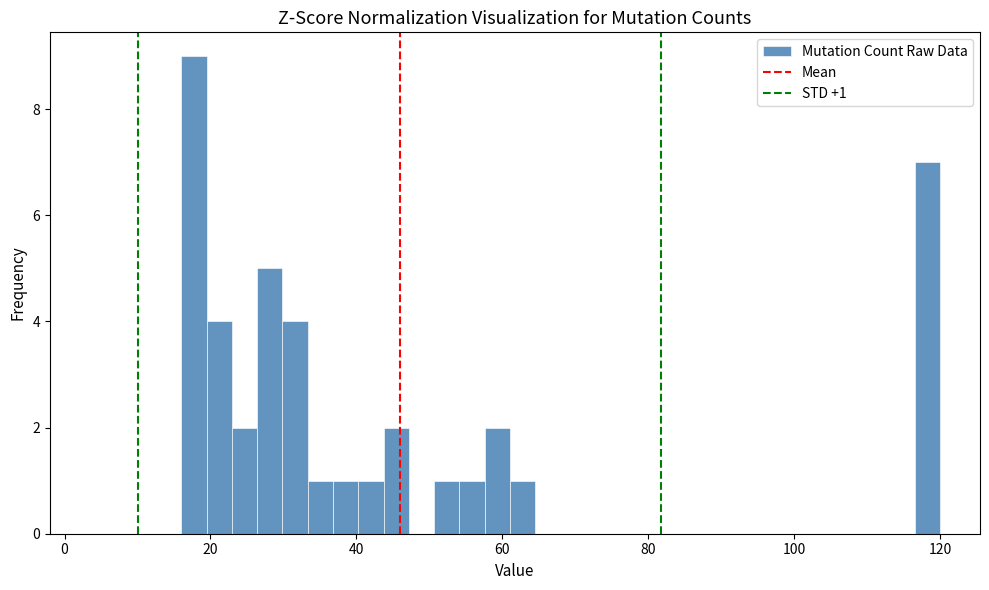

Around what value on the x-axis is the tallest bar? Give the approximate position of its centre, as read against the axis.

18